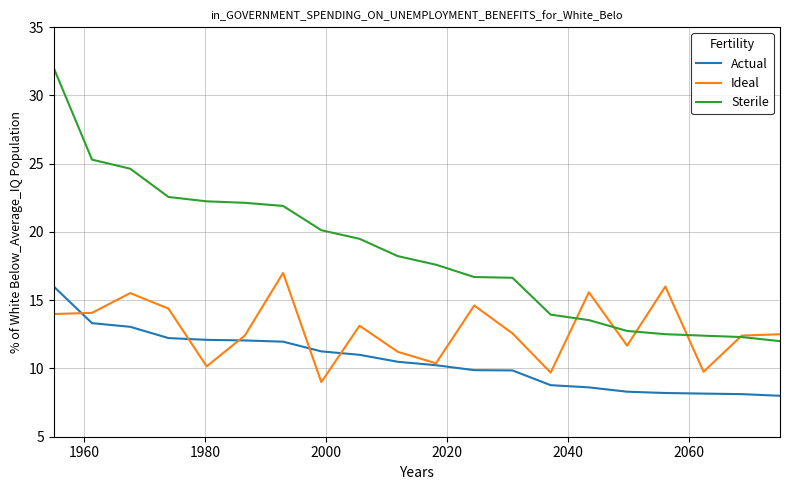

Which series has the largest total across all categories?

Sterile